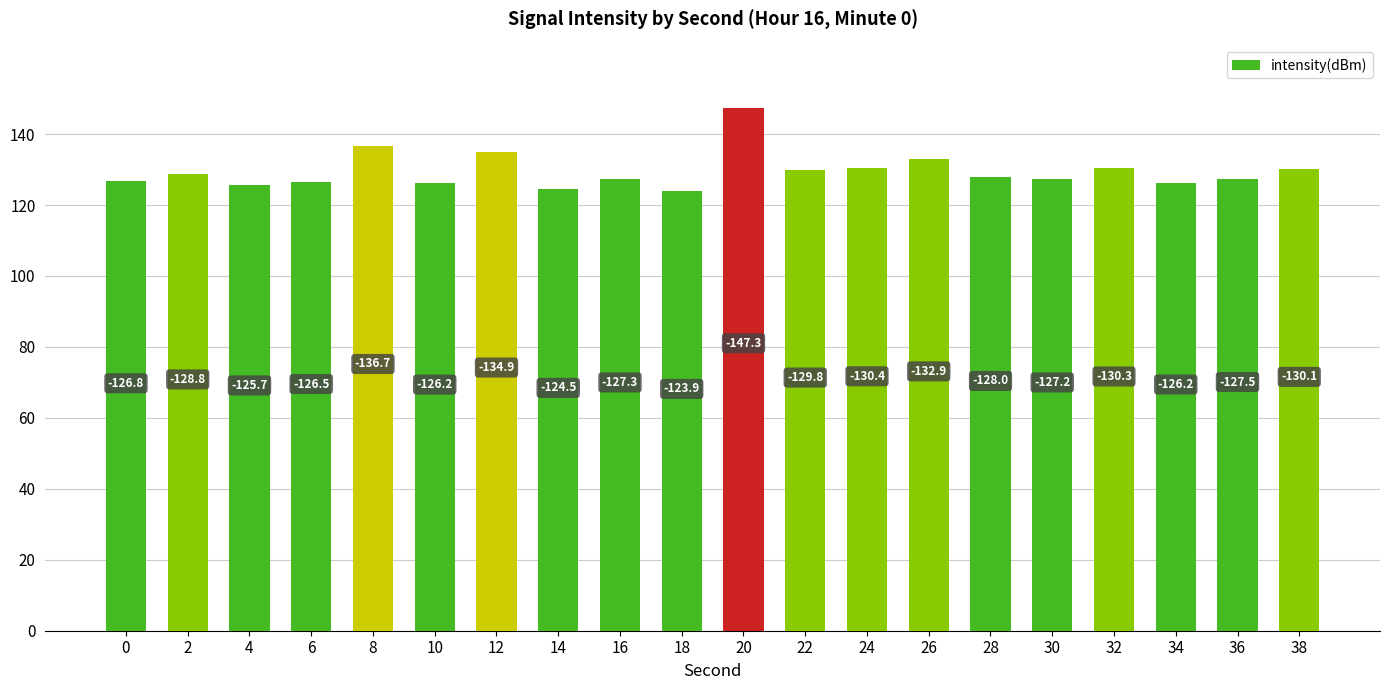

List the labels in order of value, largest first.

20, 8, 12, 26, 24, 32, 38, 22, 2, 28, 36, 16, 30, 0, 6, 34, 10, 4, 14, 18